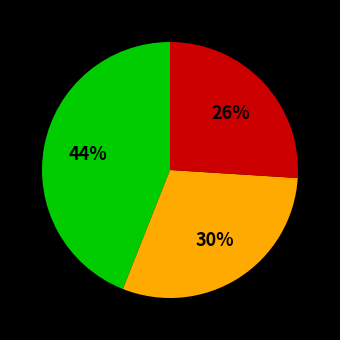

How many slices are in this pie chart?

3